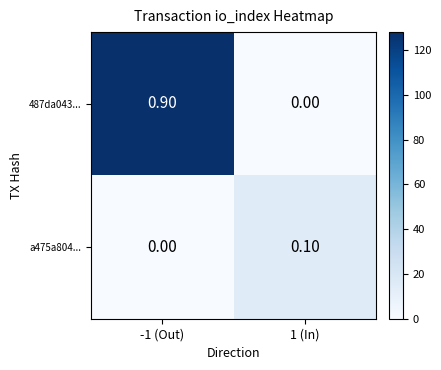

Rank the categories by 487da043... value from lowest to highest.

1 (In), -1 (Out)